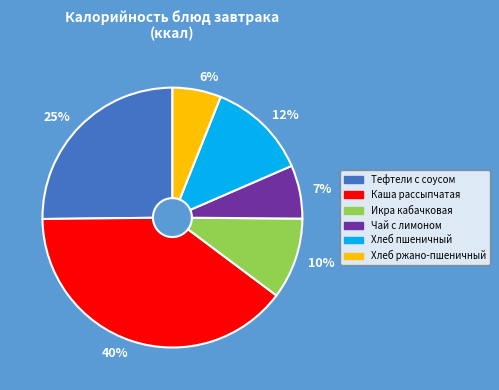

How many slices are in this pie chart?

6